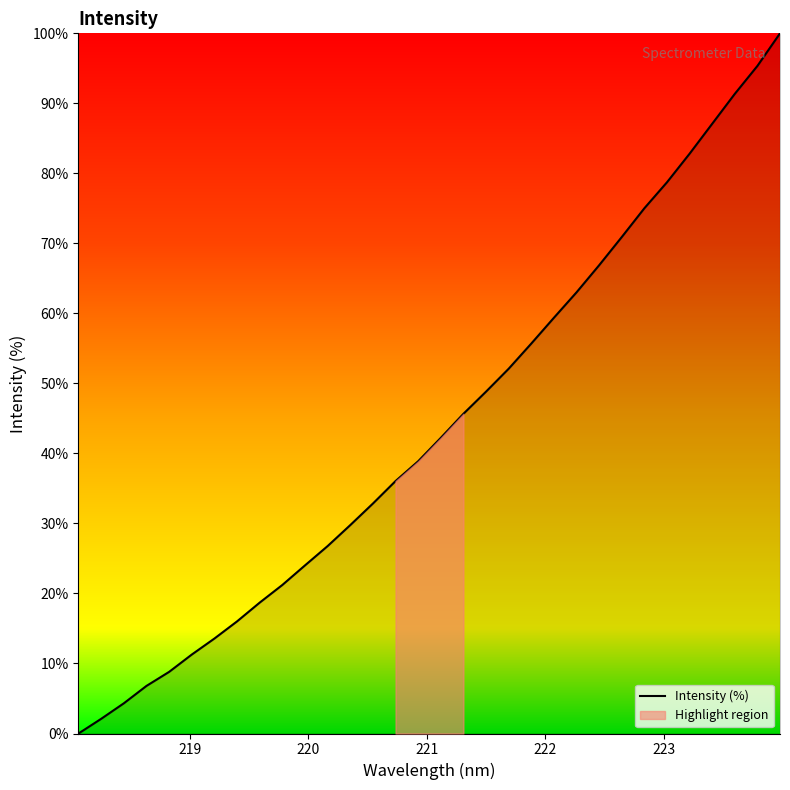

What is the maximum value for Intensity (%)?

100.0